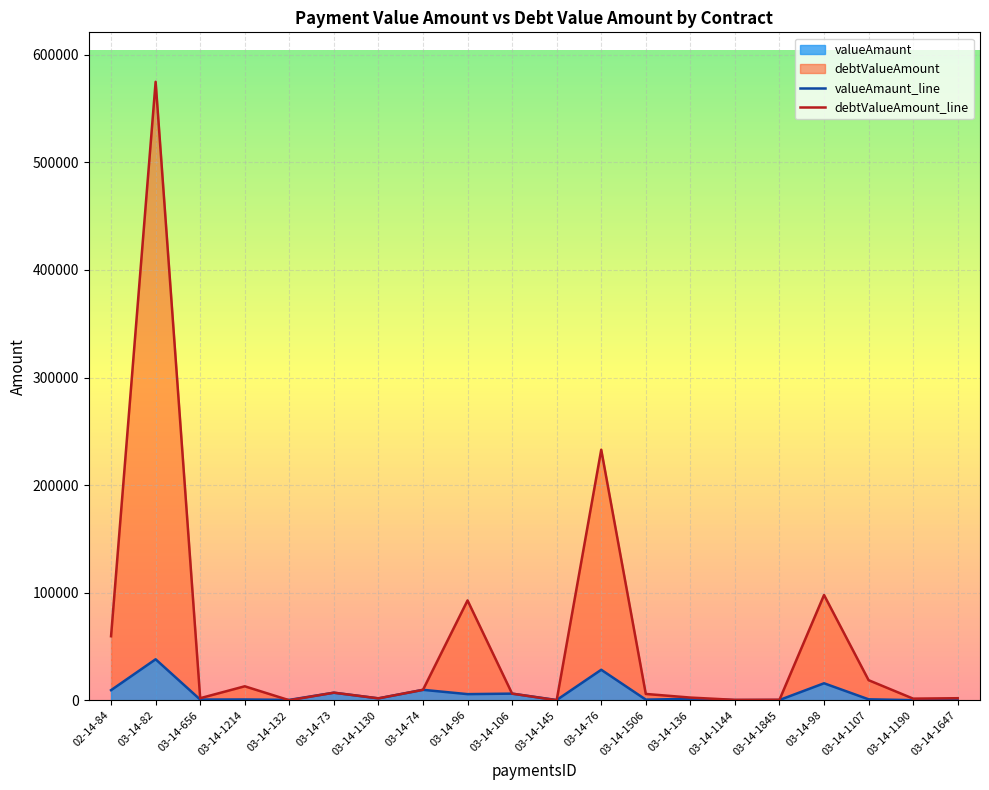

At 03-14-98, list the series in order from smallest to largest.

valueAmaunt_line, debtValueAmount_line